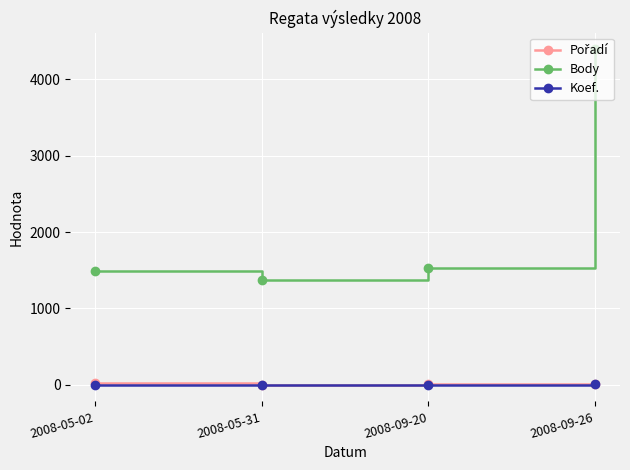

How many lines are shown in the chart?

3